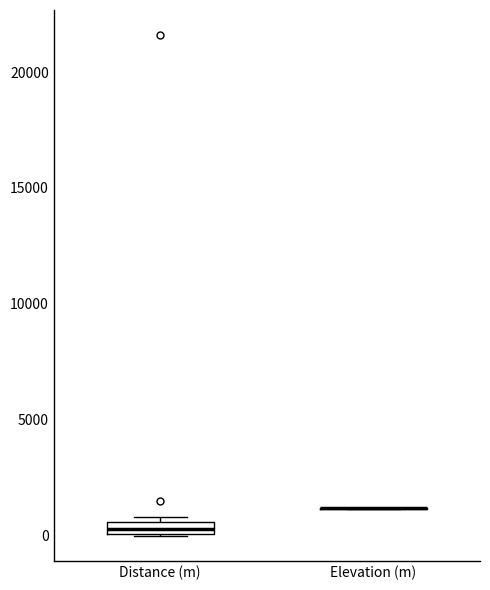

Comparing the boxes themselves (not the whiskers), which one is the tallest?

Distance (m)